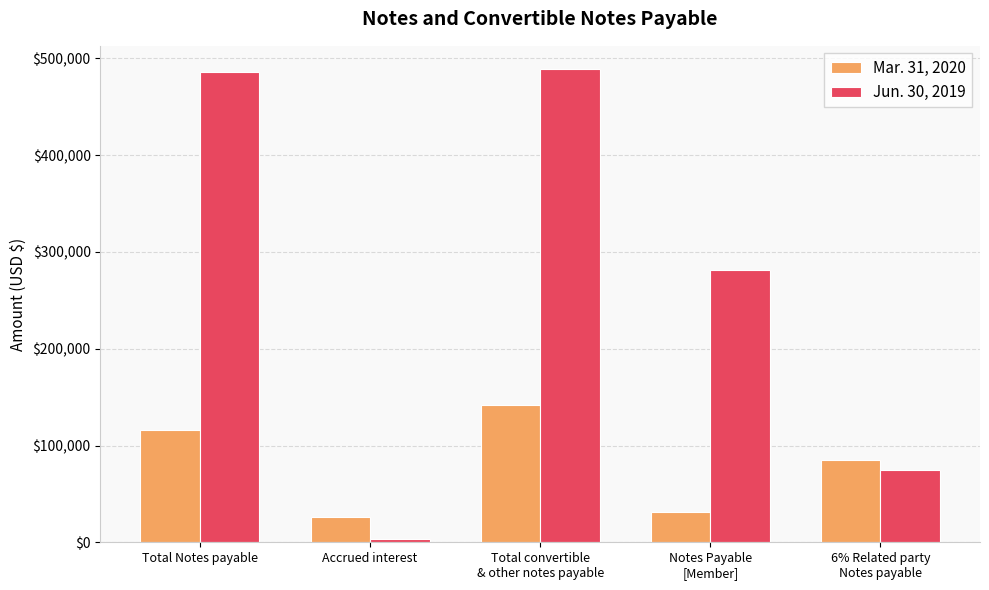

What is the greatest value displayed?

488560